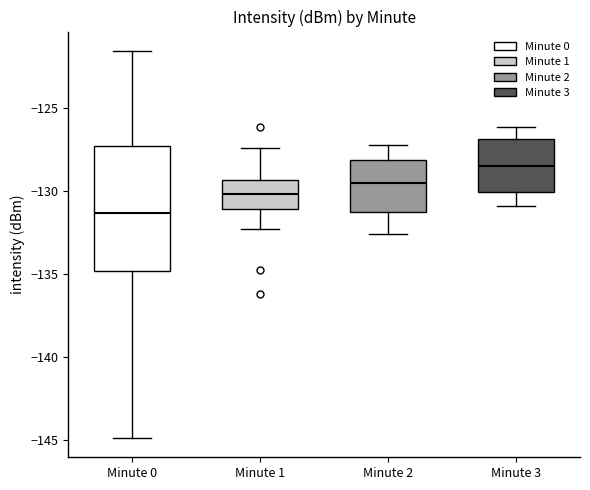

Reading left to right, read every box against the y-axis: the position of its median line, the range the box covers, and the ends of its whiskers. The values are not printed on the chart, so give them approximately, as read against the axis.

Minute 0: median -131.5, box -135.0 to -127.5, whiskers -145.0 to -121.5
Minute 1: median -130.0, box -131.0 to -129.5, whiskers -132.5 to -127.5
Minute 2: median -129.5, box -131.5 to -128.0, whiskers -132.5 to -127.0
Minute 3: median -128.5, box -130.0 to -127.0, whiskers -131.0 to -126.0